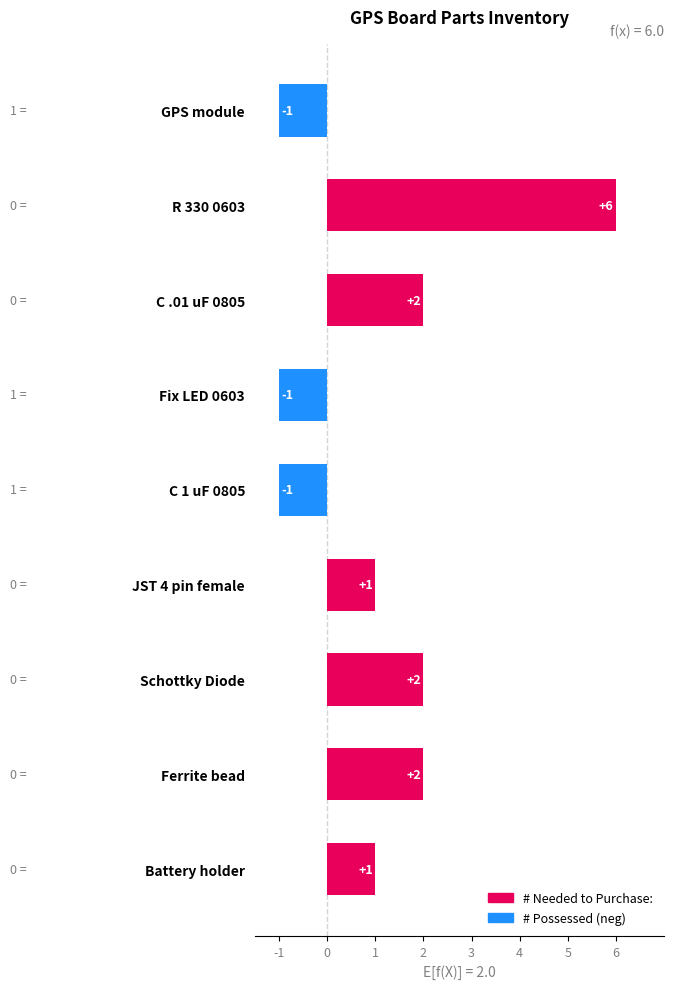

At how many categories does at least one series exceed 1?

4